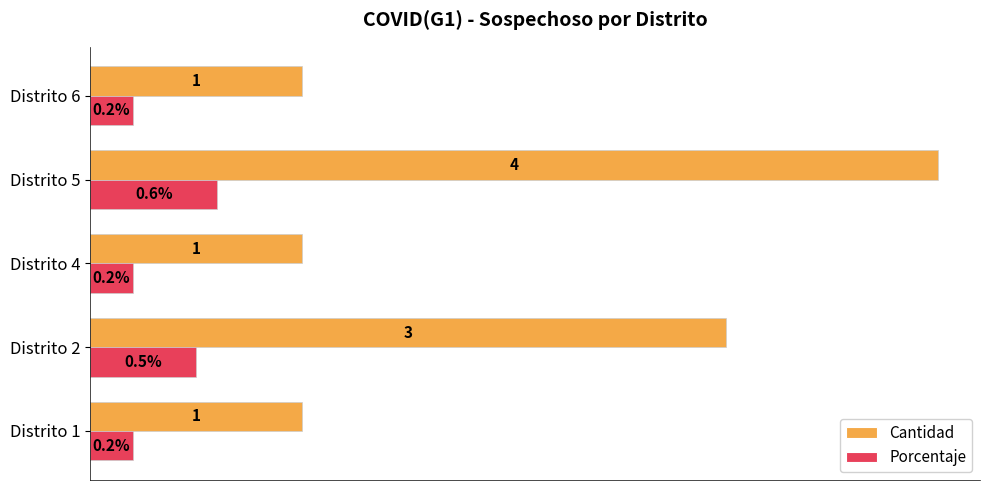

Which series has the widest spread of values?

Cantidad